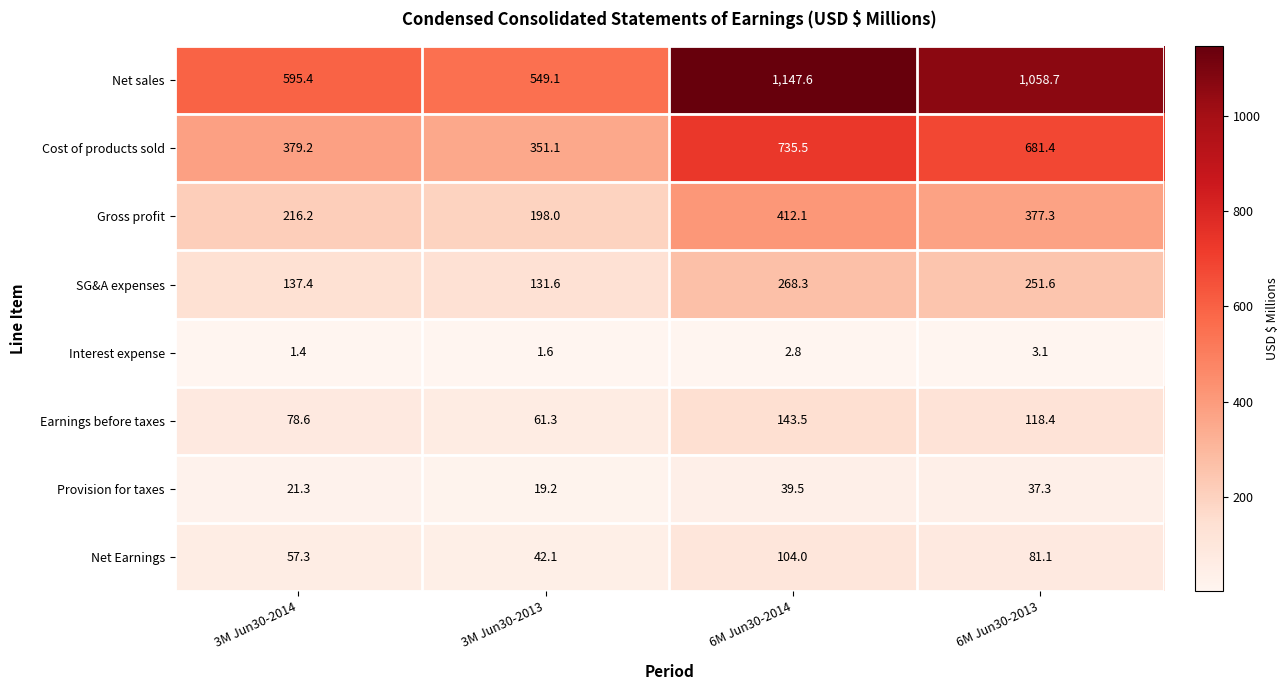

What is the sum of the Earnings before taxes values at 3M Jun30-2014 and 3M Jun30-2013?

139.9